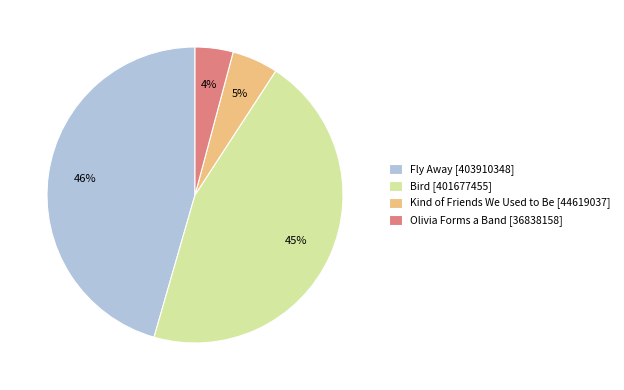

Between Olivia Forms a Band [36838158] and Fly Away [403910348], which is larger?

Fly Away [403910348]